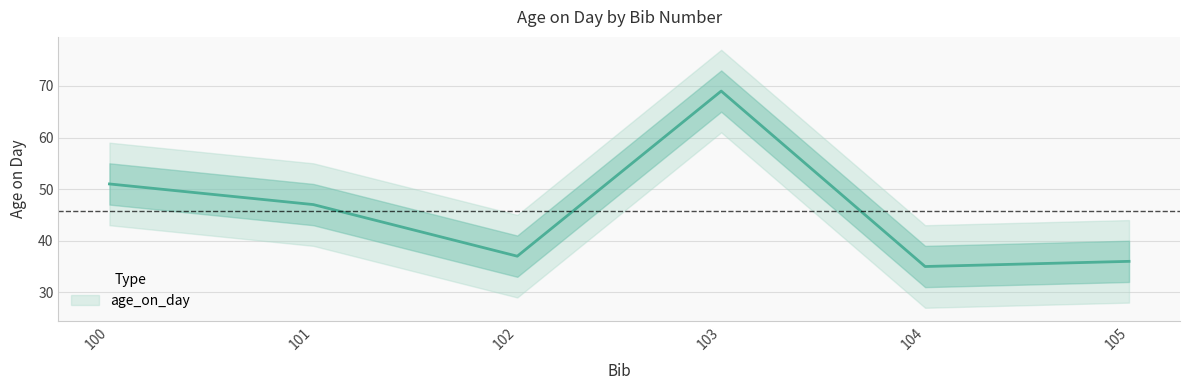

The chart shows a value of 58 at 105. True or false?

False